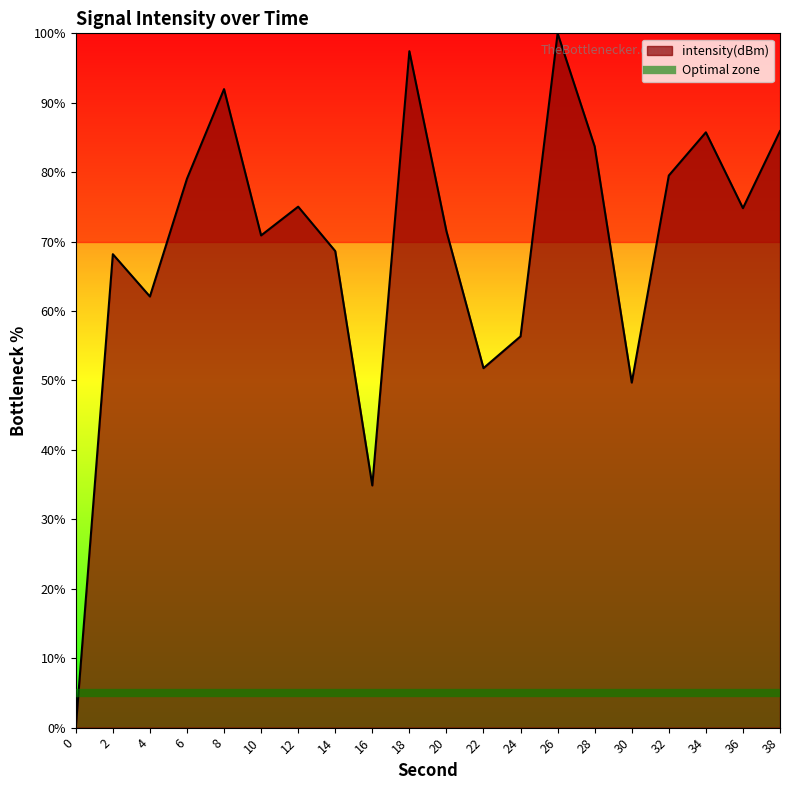

Rank the categories by value from lowest to highest.

0, 16, 30, 22, 24, 4, 2, 14, 10, 20, 36, 12, 6, 32, 28, 34, 38, 8, 18, 26